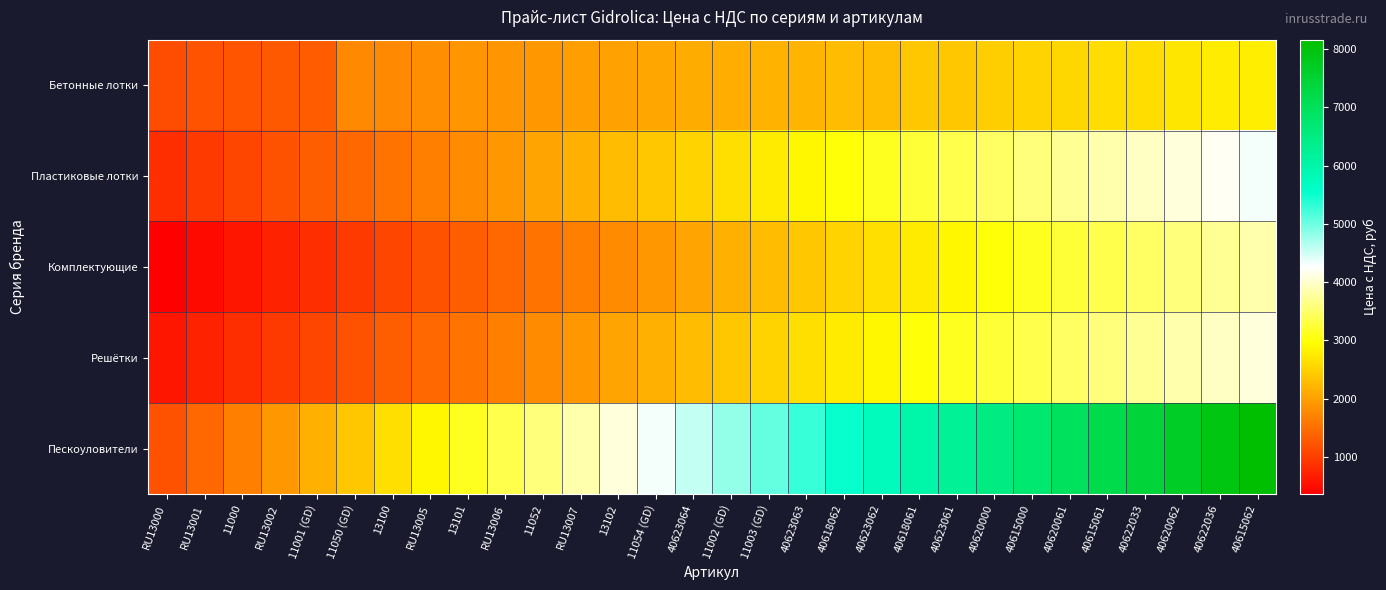

Which series has the largest range (max minus min)?

Пескоуловители